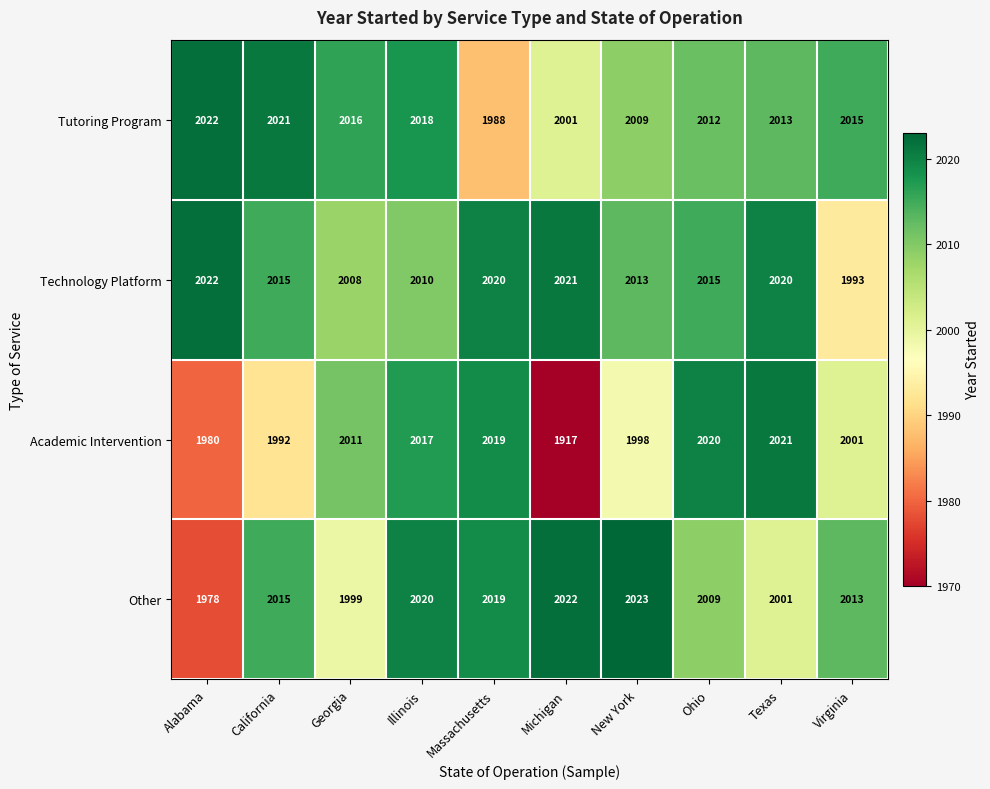

Read the Technology Platform value at Texas.

2020